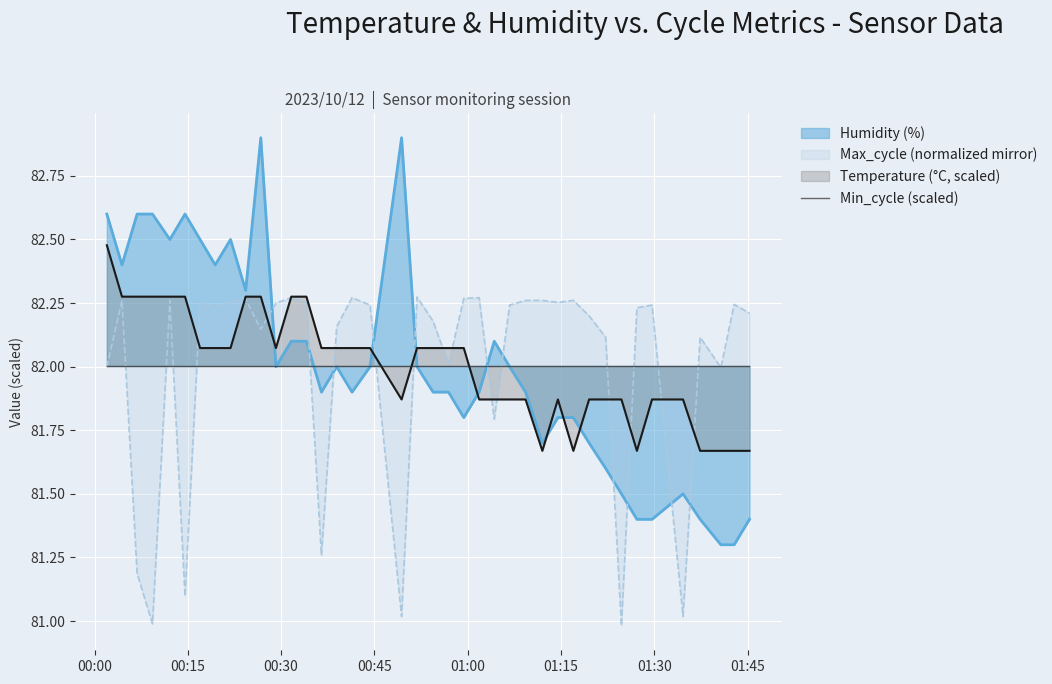

How many values in the Humidity series are below 82?

20